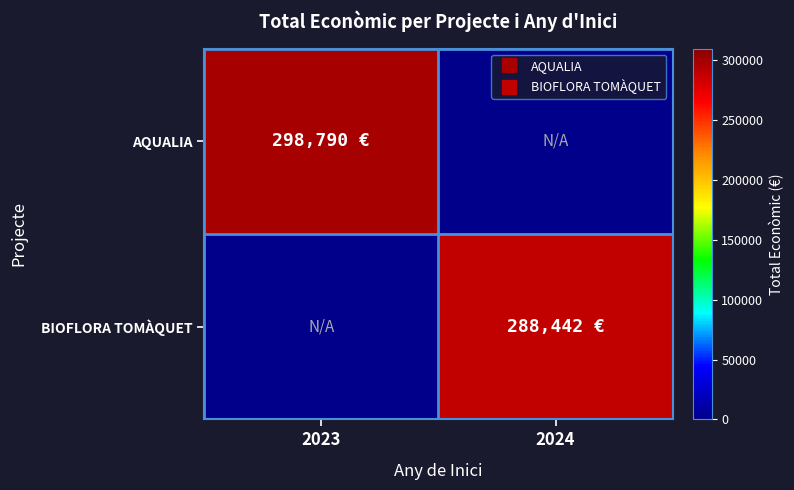

Reading right to left, what are all the values shown in this chart?

AQUALIA: 2024=0	2023=298790
BIOFLORA TOMÀQUET: 2024=288442	2023=0